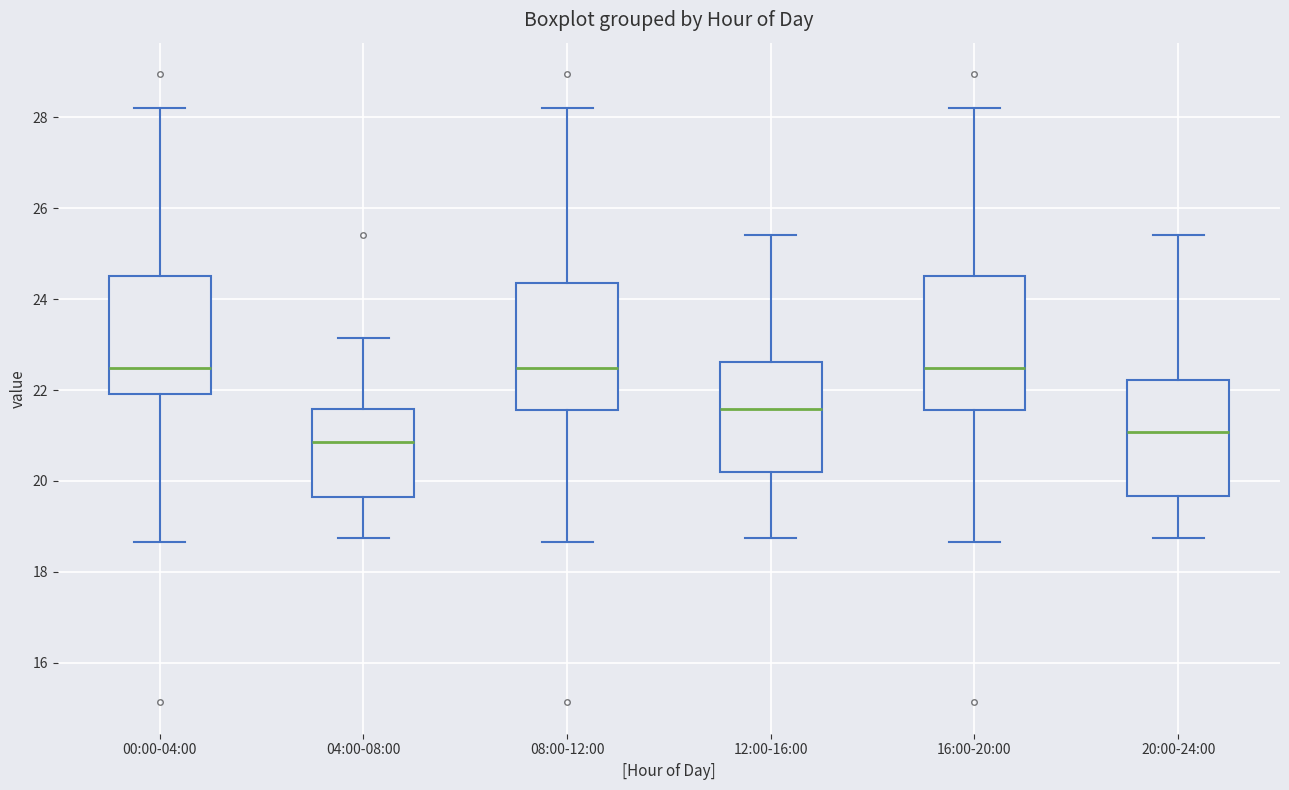

Reading left to right, transcribe this box plot: for each box, give where its median line is, the range the box spans, and where its two whiskers end, as read against the y-axis. The values are not printed on the chart, so give them approximately, as read against the axis.

00:00-04:00: median 22.4, box 22.0 to 24.6, whiskers 18.6 to 28.2
04:00-08:00: median 20.8, box 19.6 to 21.6, whiskers 18.8 to 23.2
08:00-12:00: median 22.4, box 21.6 to 24.4, whiskers 18.6 to 28.2
12:00-16:00: median 21.6, box 20.2 to 22.6, whiskers 18.8 to 25.4
16:00-20:00: median 22.4, box 21.6 to 24.6, whiskers 18.6 to 28.2
20:00-24:00: median 21.0, box 19.6 to 22.2, whiskers 18.8 to 25.4